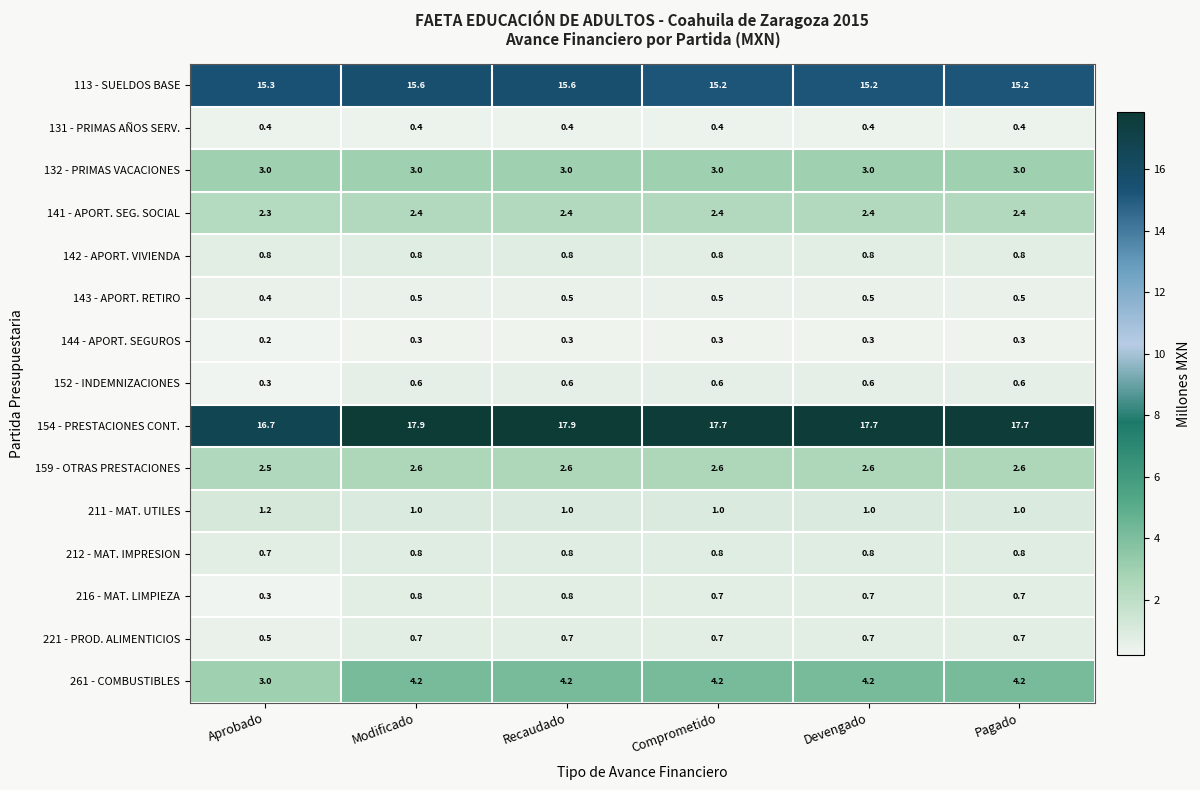

Count the 221 - PROD. ALIMENTICIOS values in the range 0 to 1.

6